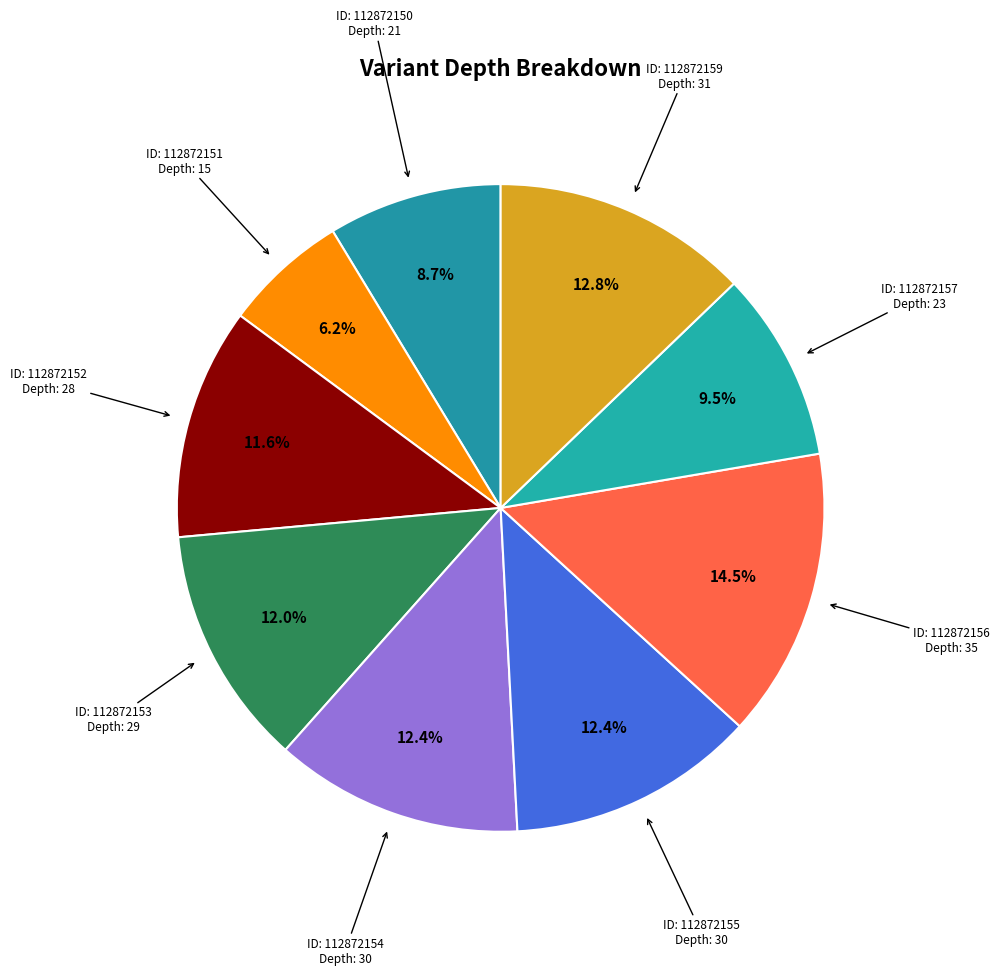

Count the number of slices in the pie.

9